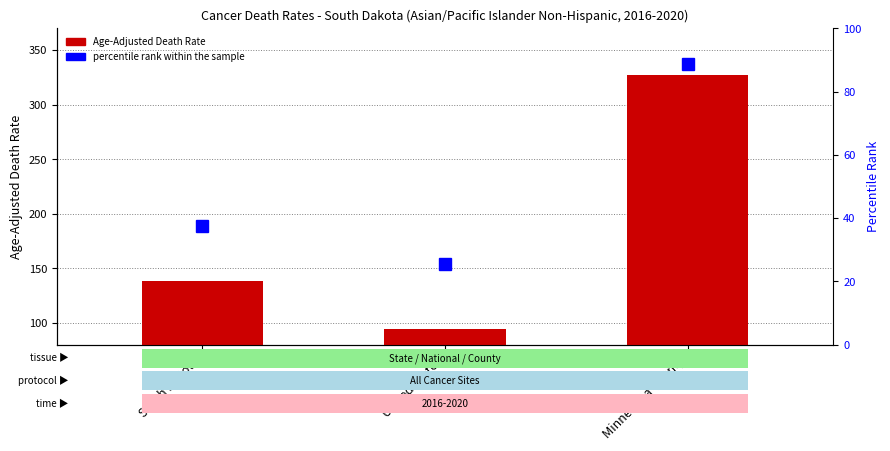

List the labels in order of Age-Adjusted Death Rate value, largest first.

Minnehaha County, South Dakota, United States